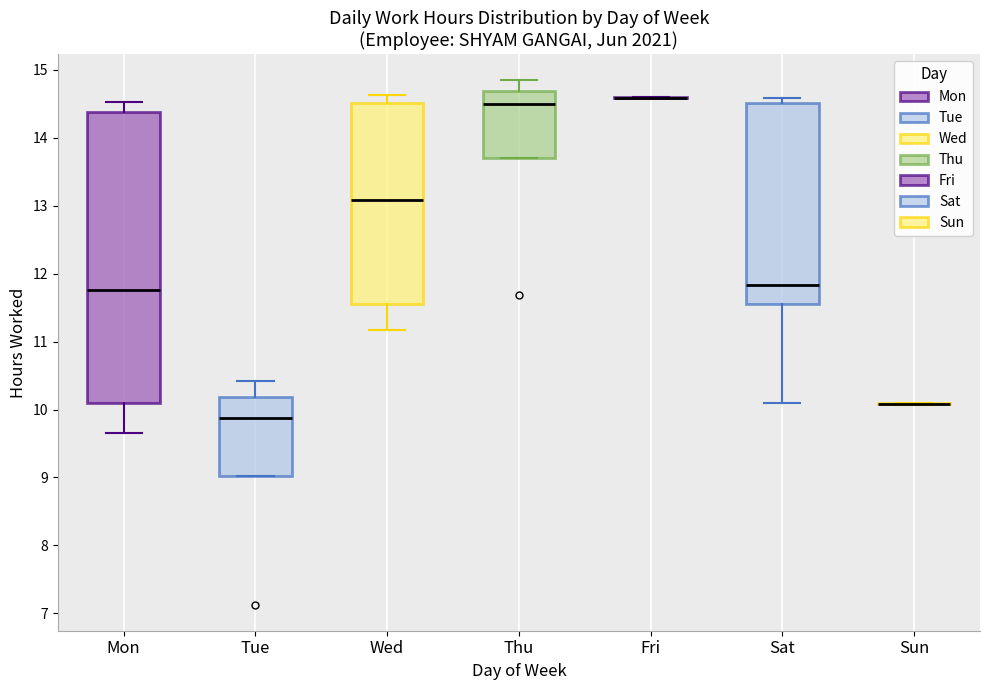

Where is the lower edge of the box for Sat on the y-axis? The values are not printed on the chart, so give them approximately, as read against the axis.

11.6